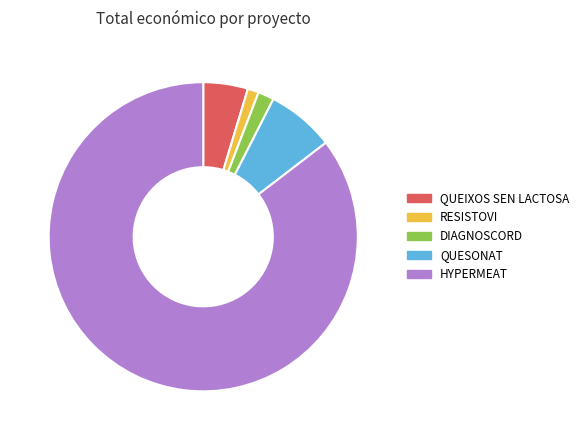

How many segments does this pie chart have?

5